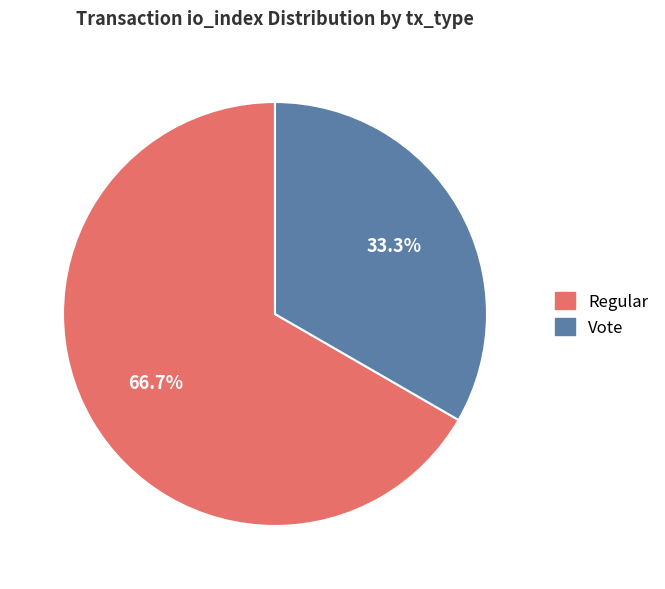

How many segments does this pie chart have?

2